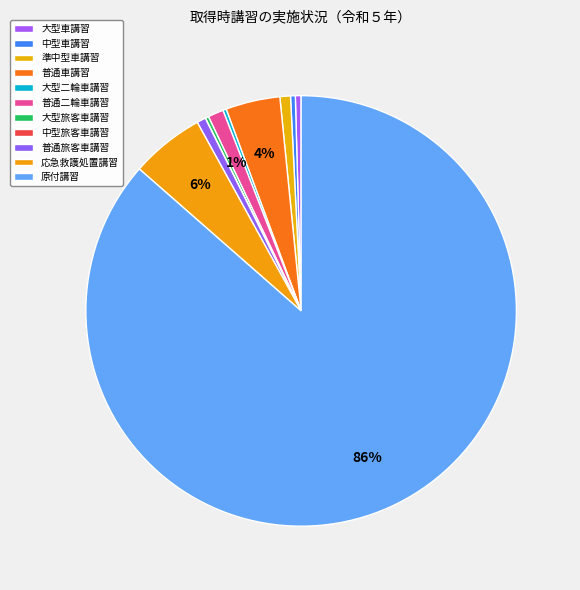

Which has a higher value, 大型旅客車講習 or 準中型車講習?

準中型車講習